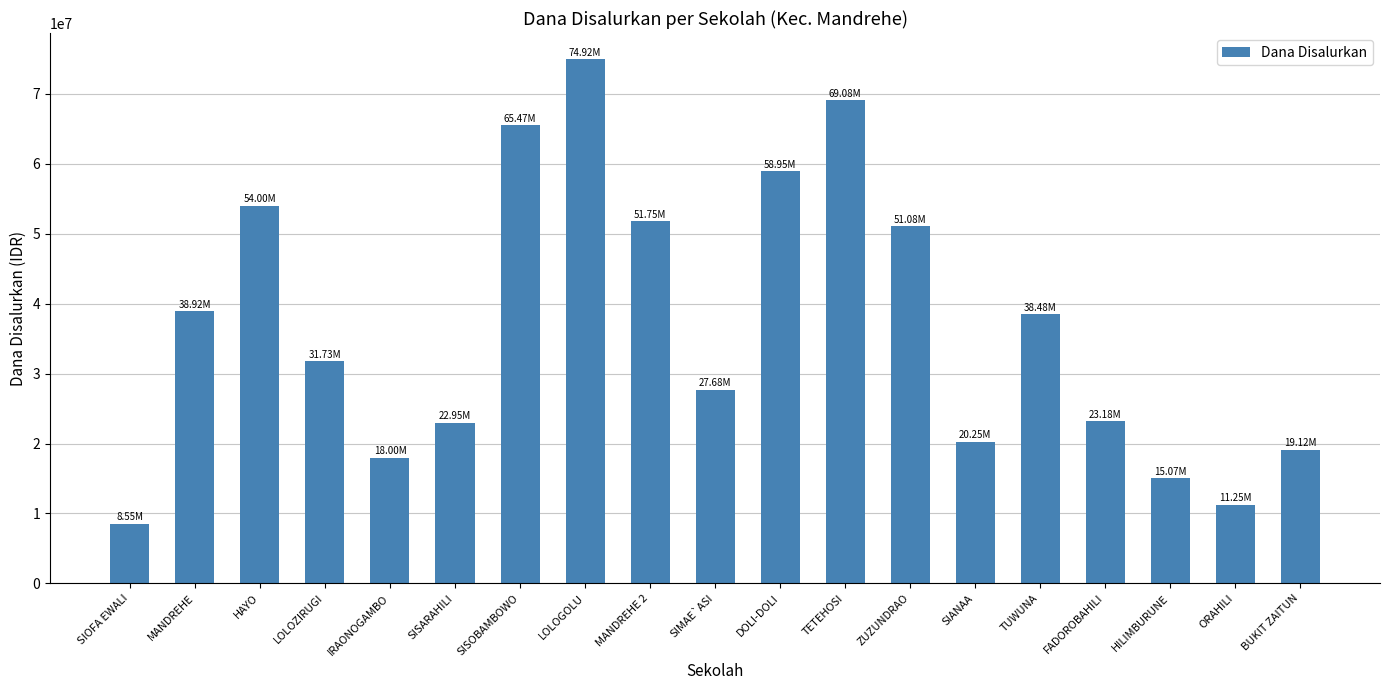

Count the number of categories in the chart.

19